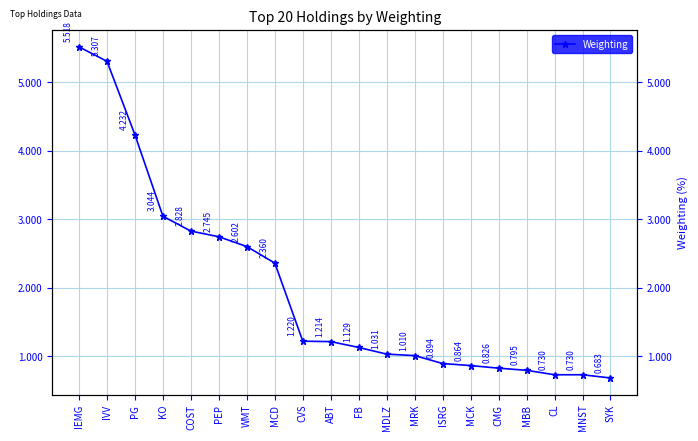

Is it true that the value at MCD is 2.4?

True